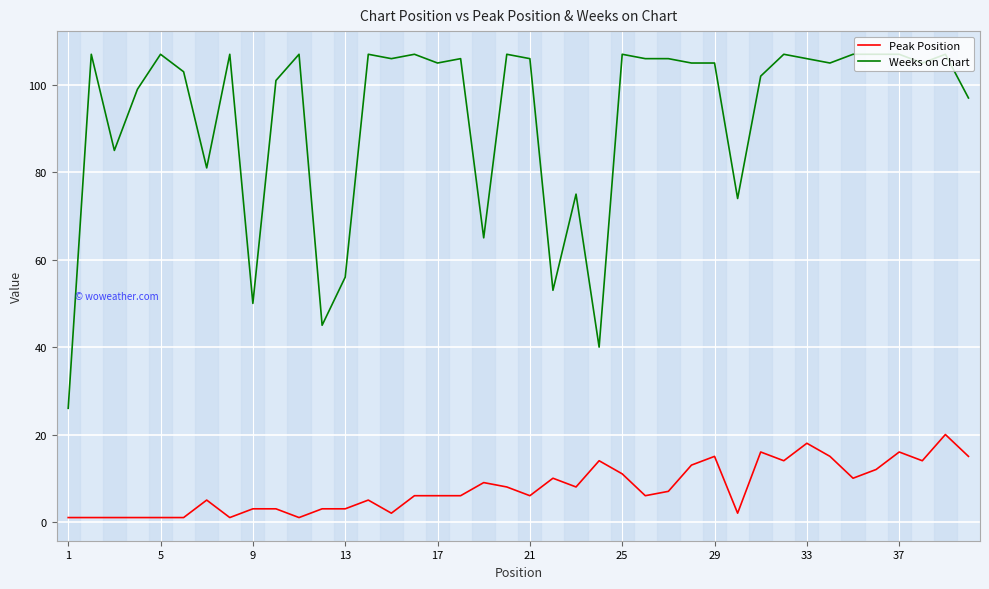

Reading left to right, extract all data points from this chart.

Peak Position: 1	1	1	1	1	1	5	1	3	3	1	3	3	5	2	6	6	6	9	8	6	10	8	14	11	6	7	13	15	2	16	14	18	15	10	12	16	14	20	15
Weeks on Chart: 26	107	85	99	107	103	81	107	50	101	107	45	56	107	106	107	105	106	65	107	106	53	75	40	107	106	106	105	105	74	102	107	106	105	107	107	107	105	107	97